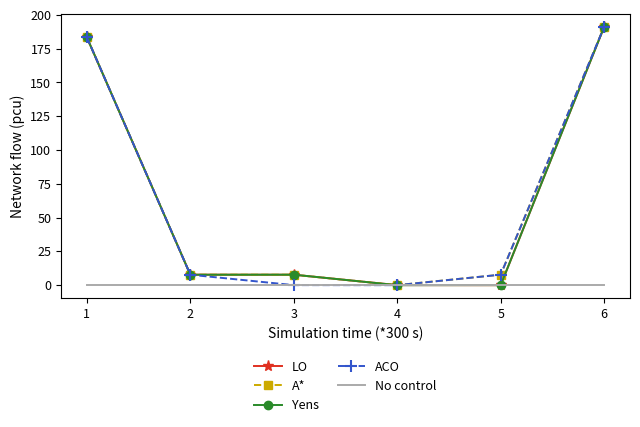

Is the value of Yens at 6 greater than the value of A* at 4?

Yes